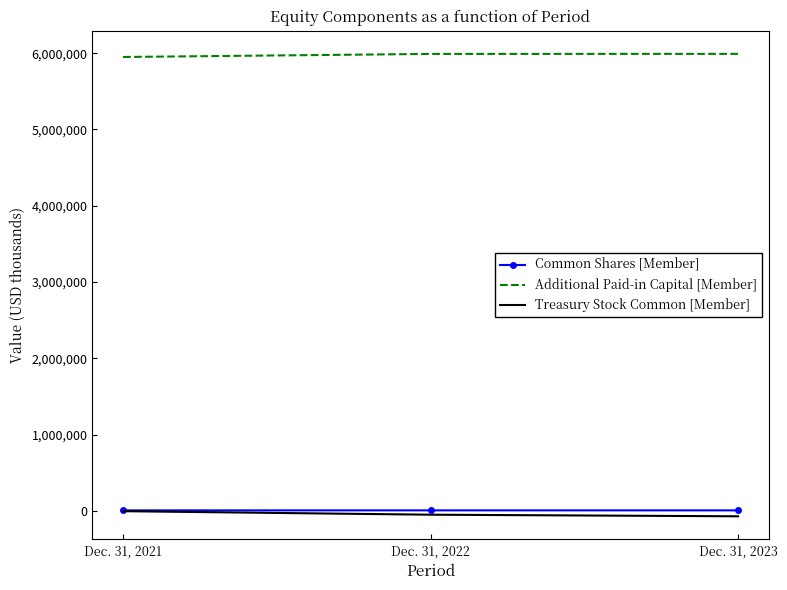

What is the minimum value for Treasury Stock Common [Member]?

-72350